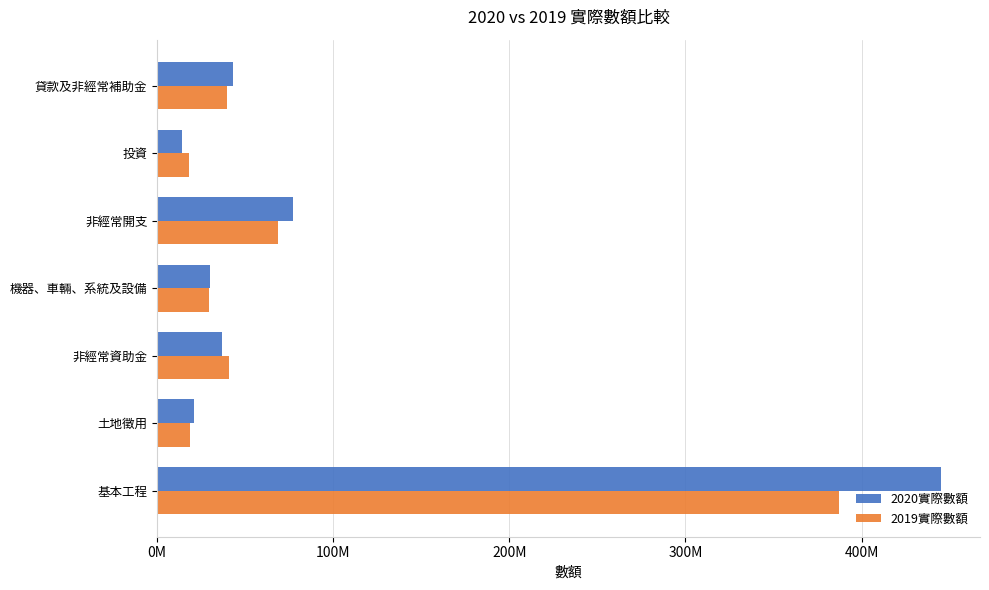

Which label corresponds to the smallest value in the chart?

投資